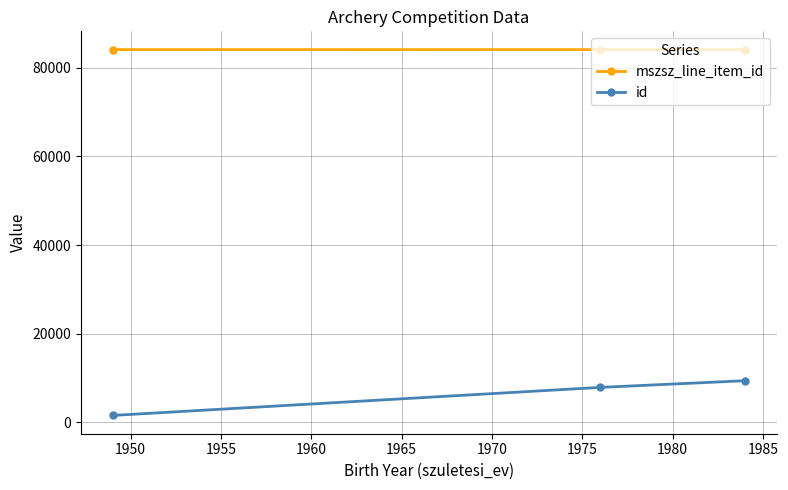

List the series in order of their peak value, lowest first.

id, mszsz_line_item_id